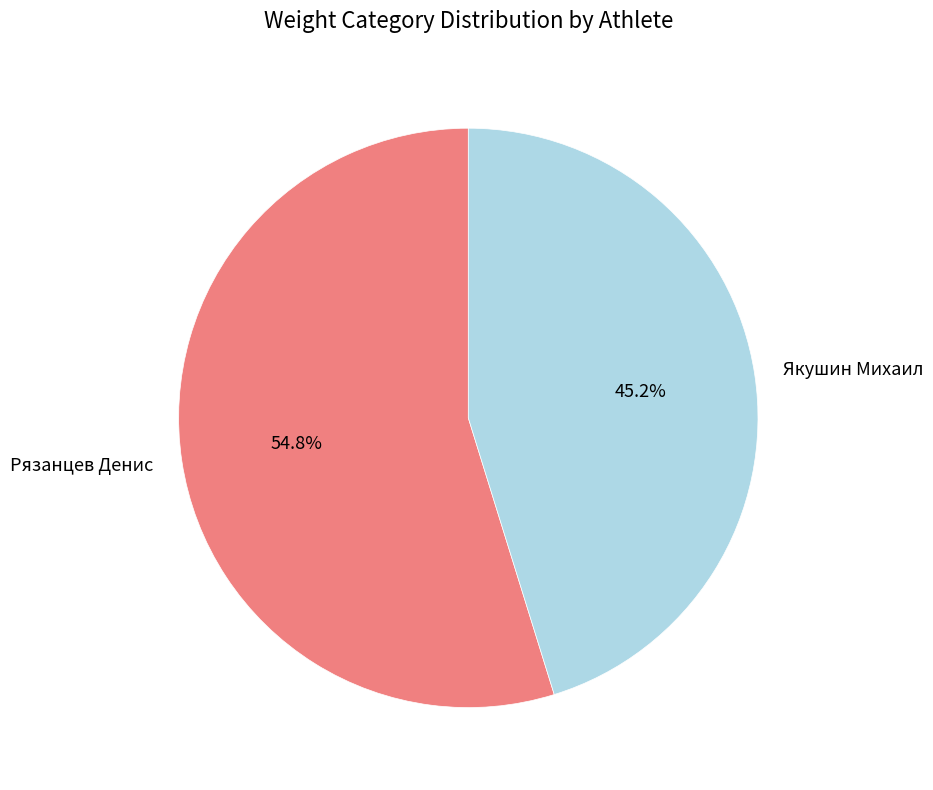

True or false: Рязанцев Денис accounts for 55% of the total.

True